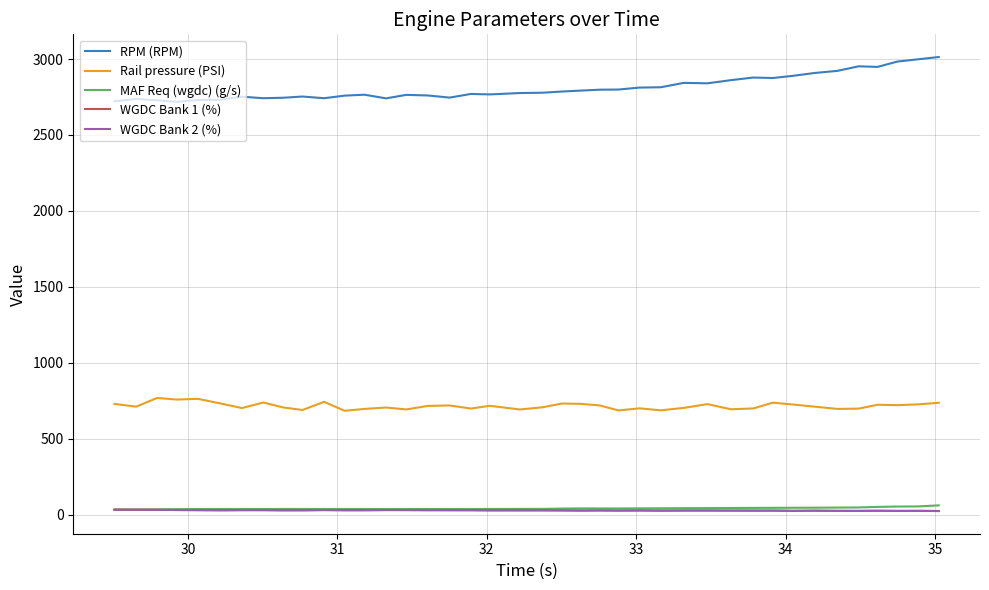

Reading right to left, list all the values displayed in this chart.

RPM (RPM): 3013.0	2998.0	2983.0	2948.0	2952.0	2922.0	2908.0	2889.0	2875.0	2878.0	2861.0	2840.0	2843.0	2814.0	2812.0	2799.0	2798.0	2792.0	2786.0	2778.0	2776.0	2767.0	2770.0	2746.0	2760.0	2764.0	2741.0	2765.0	2759.0	2742.0	2753.0	2745.0	2742.0	2752.0	2732.0	2730.0	2718.0	2728.0	2737.0	2722.0
Rail pressure (PSI): 737.3	726.8	721.8	724.3	698.9	696.9	711.9	726.0	738.0	700.2	694.5	728.6	703.6	687.6	700.8	686.9	720.0	730.3	732.4	707.5	693.3	717.4	699.4	719.7	716.8	693.6	706.2	696.9	684.6	743.5	689.9	706.9	739.1	702.6	733.0	763.4	758.5	769.1	711.9	729.8
MAF Req (wgdc) (g/s): 62.2	55.0	54.4	51.9	48.4	47.6	46.8	46.3	45.9	45.4	44.8	44.0	43.6	42.9	42.3	41.8	41.8	42.3	41.1	39.1	38.9	38.6	38.3	38.1	38.3	38.2	37.9	38.4	38.3	38.2	38.5	38.5	38.1	38.4	38.4	38.1	37.0	35.3	34.6	34.2
WGDC Bank 1 (%): 24.9	25.9	25.6	26.6	25.7	26.0	27.1	26.2	27.6	27.6	27.8	28.3	28.2	27.4	28.6	27.8	28.8	28.0	29.0	29.5	29.4	29.4	30.2	30.4	30.5	31.1	31.3	30.2	30.2	31.2	29.8	29.7	30.7	30.7	29.9	30.8	31.5	33.1	33.4	33.7
WGDC Bank 2 (%): 24.9	25.9	25.6	26.6	25.7	26.0	27.1	26.2	27.6	27.6	27.8	28.3	28.2	27.4	28.6	27.8	28.8	28.0	29.0	29.5	29.4	29.4	30.2	30.4	30.5	31.1	31.3	30.2	30.2	31.2	29.8	29.7	30.7	30.7	29.9	30.8	31.5	33.1	33.4	33.7